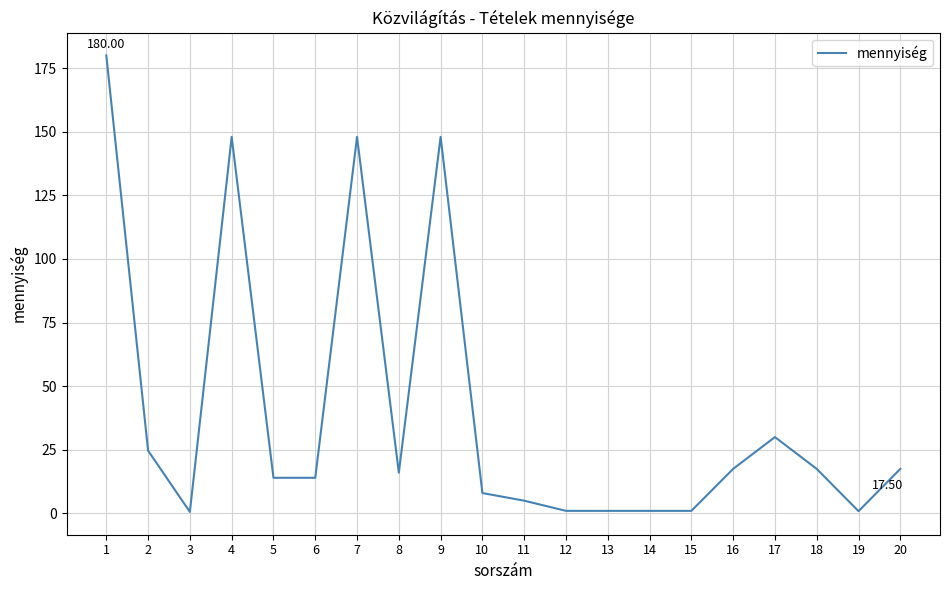

What is the difference between the maximum and minimum values?

179.4